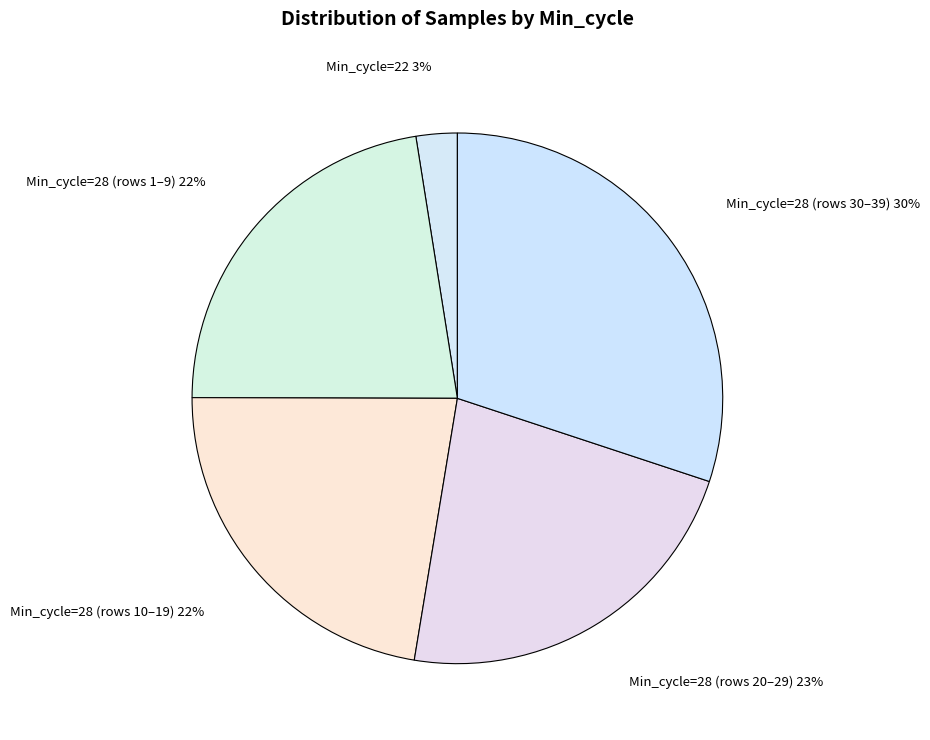

What percentage is the Min_cycle=22 slice, to the nearest percent?

3%